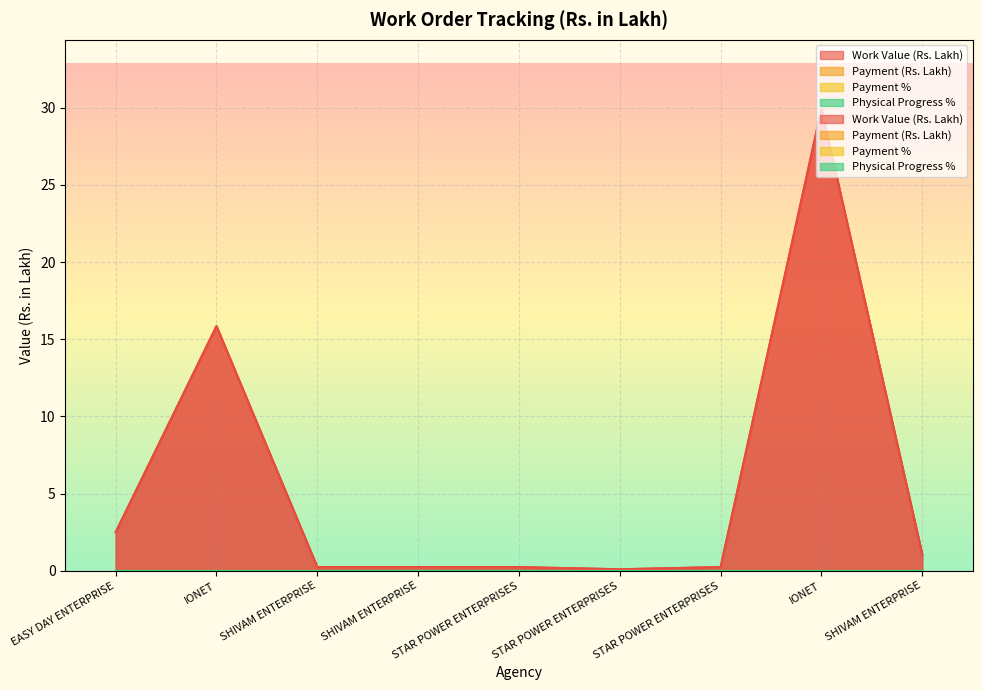

At how many categories does at least one series exceed 10?

2